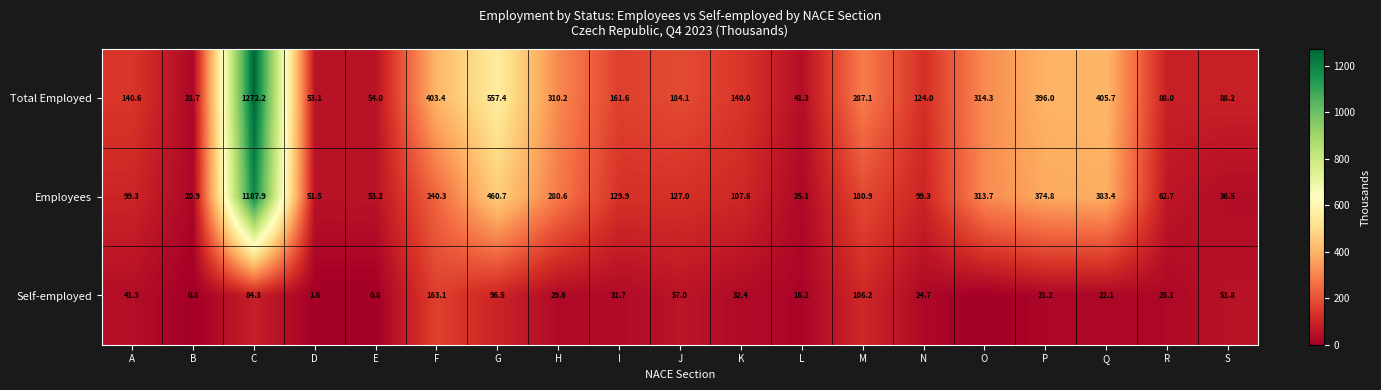

What is the difference between the Self-employed values at L and Q?

5.9